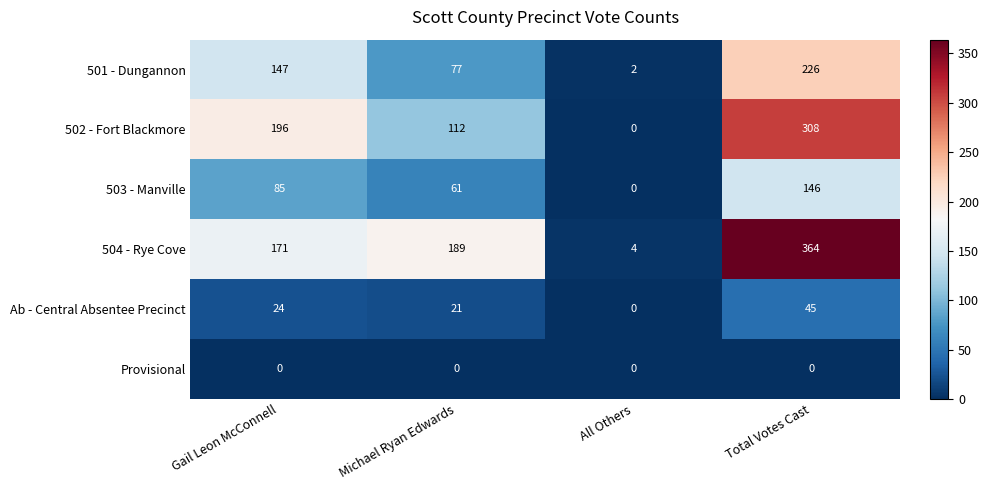

Between Gail Leon McConnell and All Others, which series saw the biggest shift?

502 - Fort Blackmore